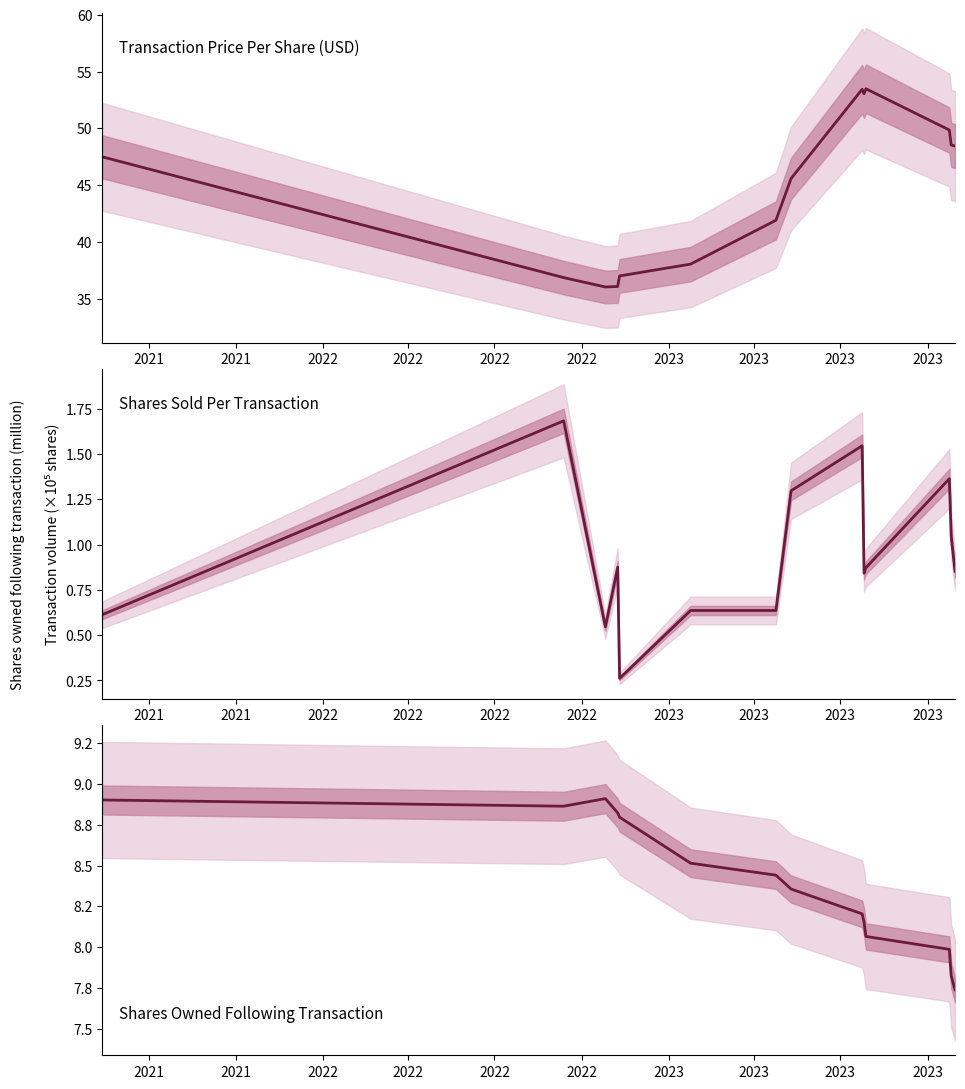

The Shares Owned Following Transaction series shows 1.8 at 2023. True or false?

False